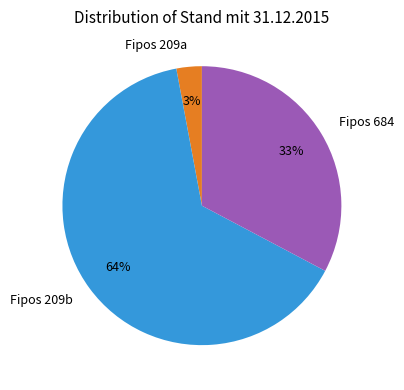

Does any single category account for the majority?

Yes